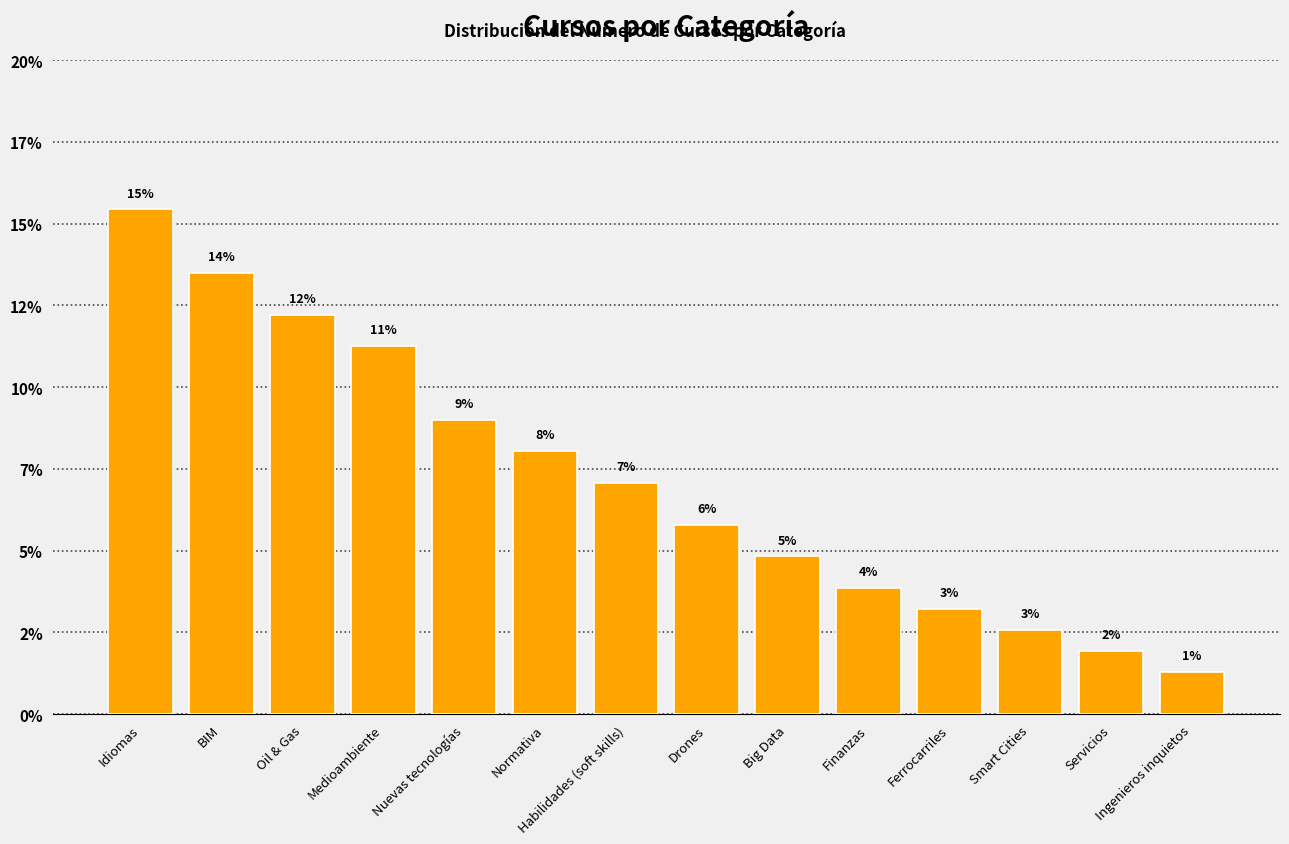

Does the chart contain any negative values?

No